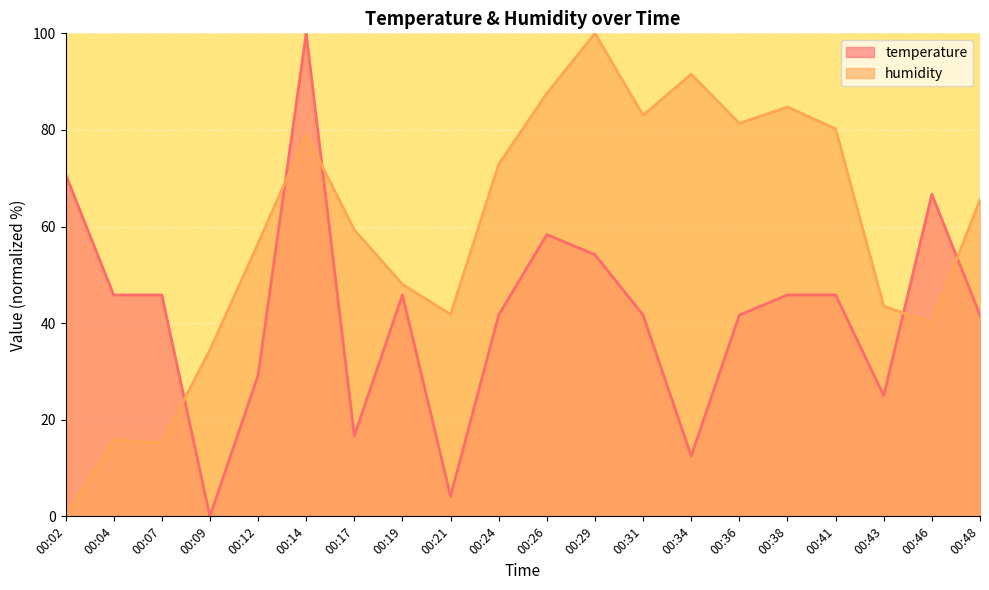

Rank the series at 00:31 from highest to lowest value.

humidity, temperature